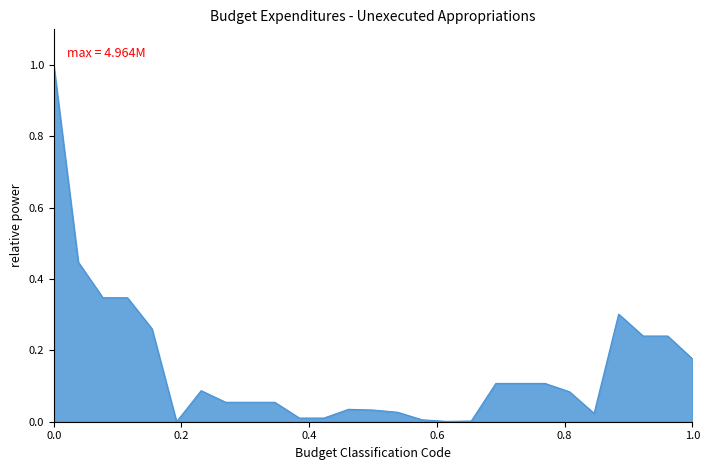

How many interior local valleys (lower than both neighbors) does the data have?

3